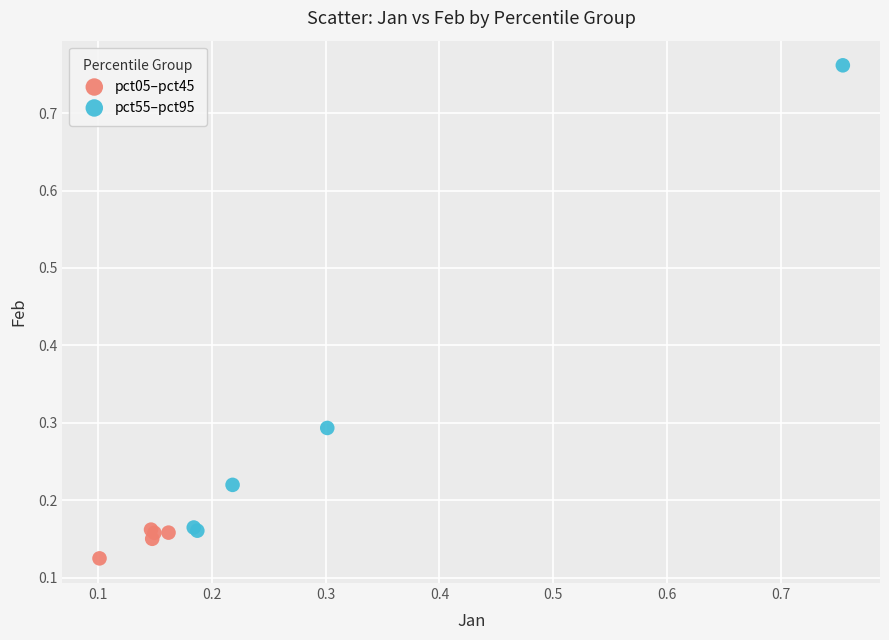

Which series reaches the maximum Y coordinate?

pct55–pct95